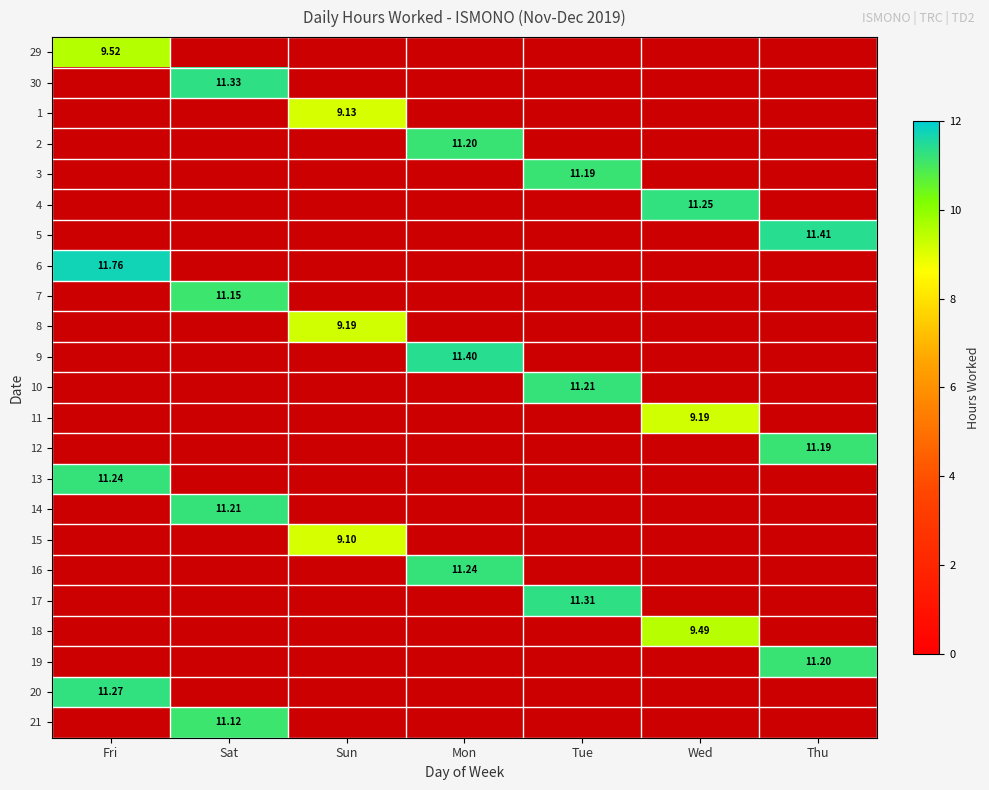

How many series are shown in this chart?

23